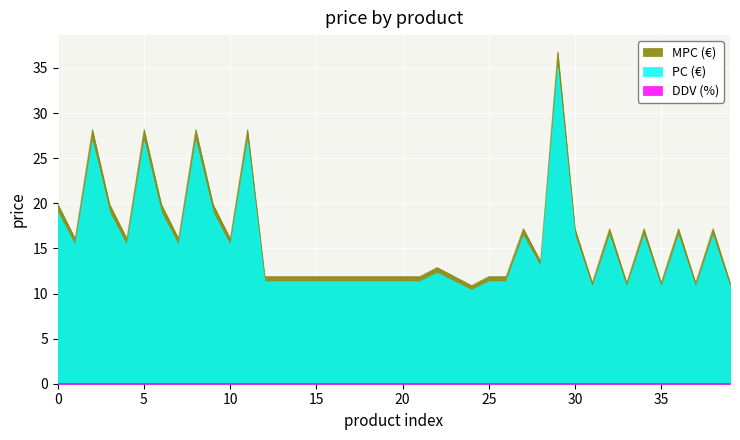

What is the maximum value shown in the chart?

36.8